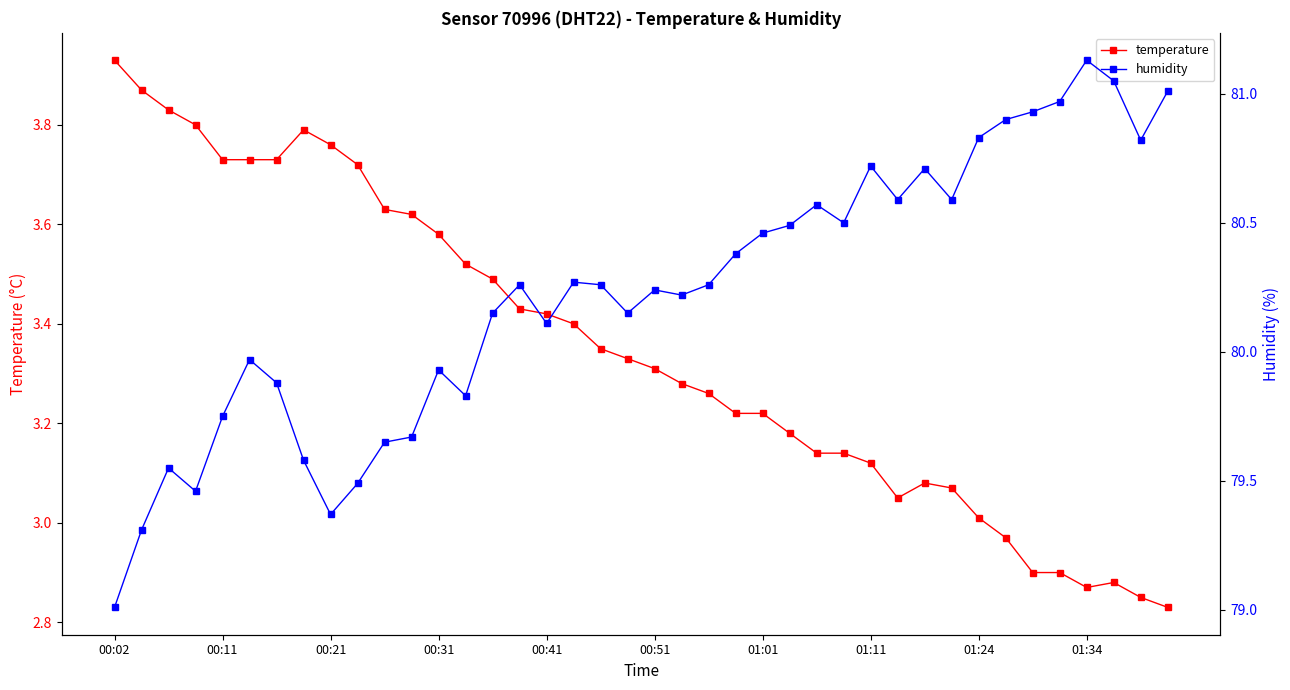

Reading left to right, extract all data points from this chart.

temperature: 3.9	3.9	3.8	3.8	3.7	3.7	3.7	3.8	3.8	3.7	3.6	3.6	3.6	3.5	3.5	3.4	3.4	3.4	3.4	3.3	3.3	3.3	3.3	3.2	3.2	3.2	3.1	3.1	3.1	3.0	3.1	3.1	3.0	3.0	2.9	2.9	2.9	2.9	2.9	2.8
humidity: 79.0	79.3	79.5	79.5	79.8	80.0	79.9	79.6	79.4	79.5	79.7	79.7	79.9	79.8	80.2	80.3	80.1	80.3	80.3	80.2	80.2	80.2	80.3	80.4	80.5	80.5	80.6	80.5	80.7	80.6	80.7	80.6	80.8	80.9	80.9	81.0	81.1	81.0	80.8	81.0